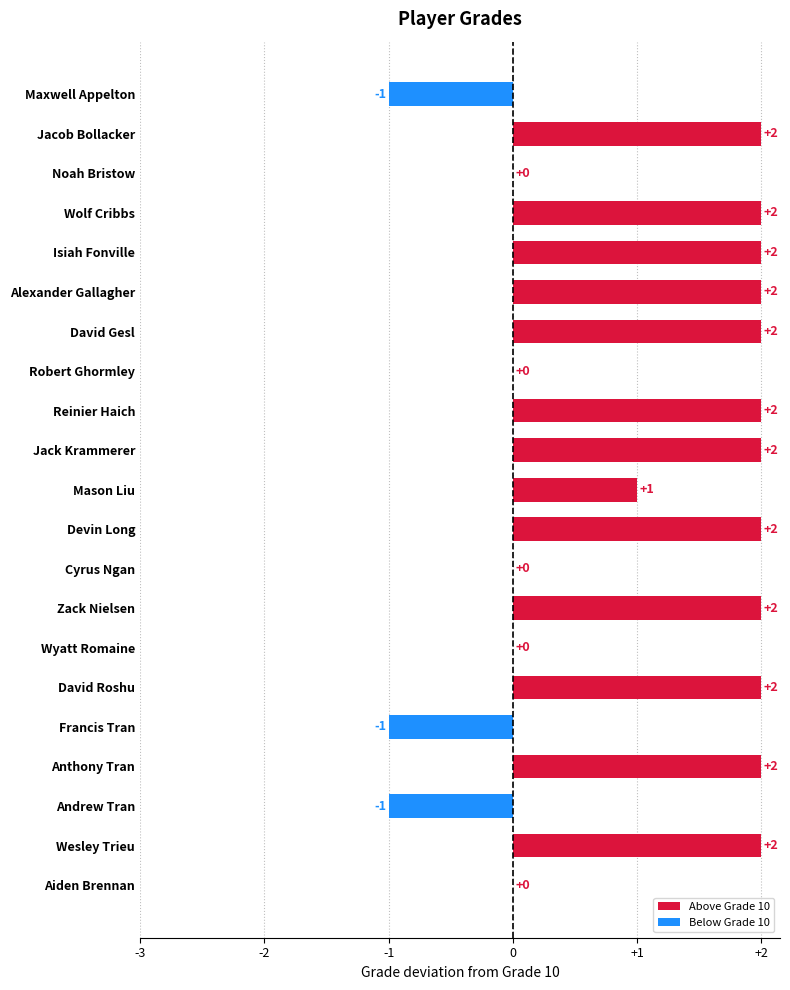

The chart shows a value of 2 at Anthony Tran. True or false?

True